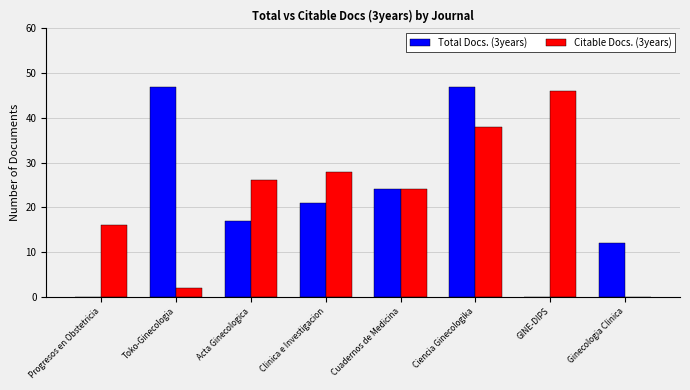

What is the sum of all Total Docs. (3years) values?

168